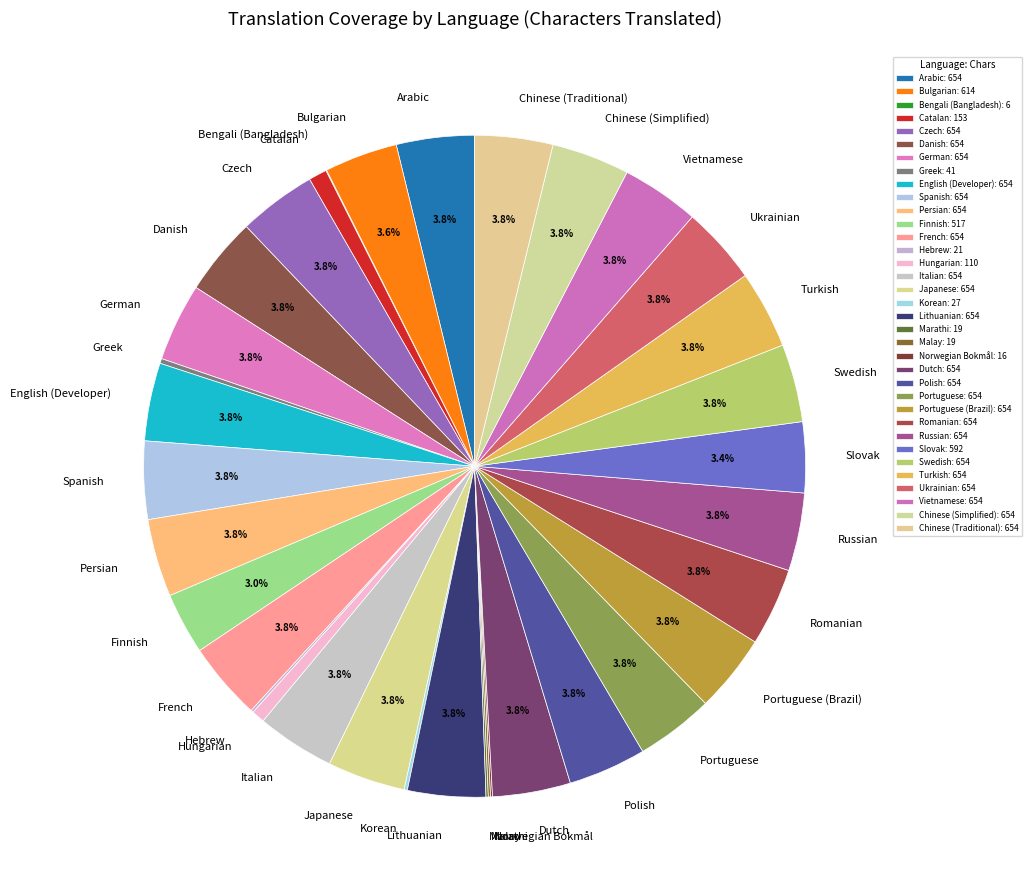

To the nearest percent, what is the average slice percentage?

3%